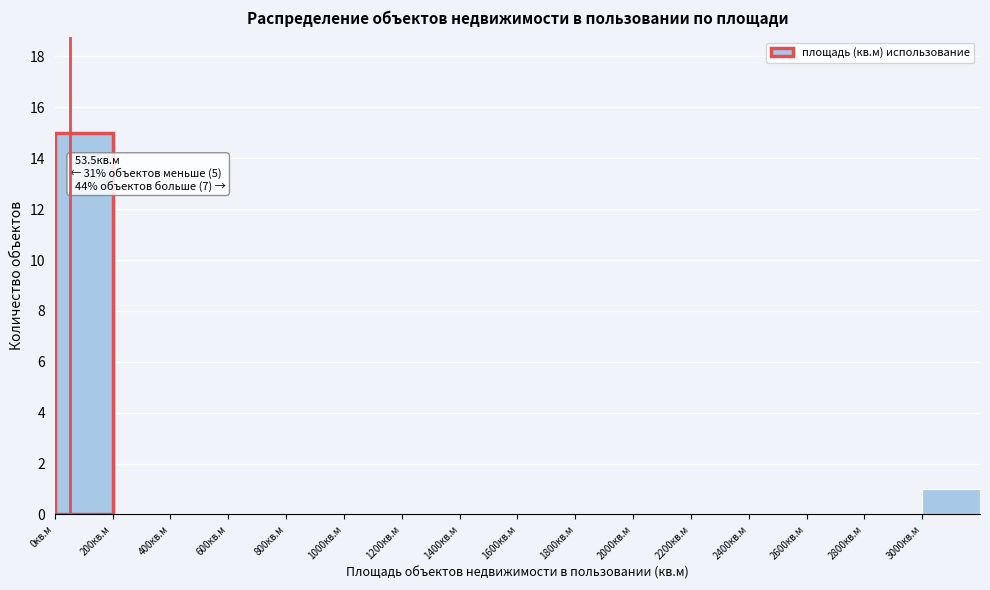

Which range on the x-axis has the tallest bar?

0 to 200